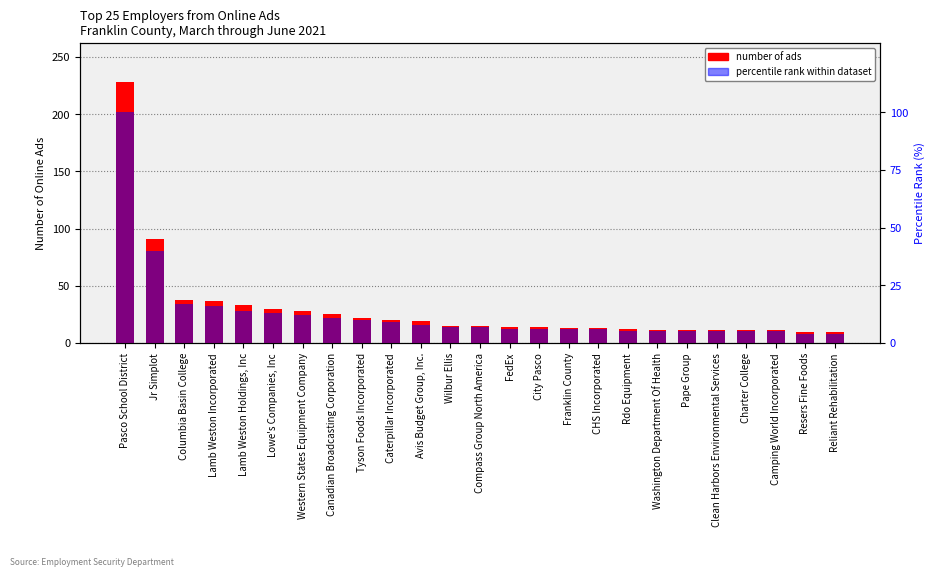

What is the spread (max minus min) of values at Western States Equipment Company?

16